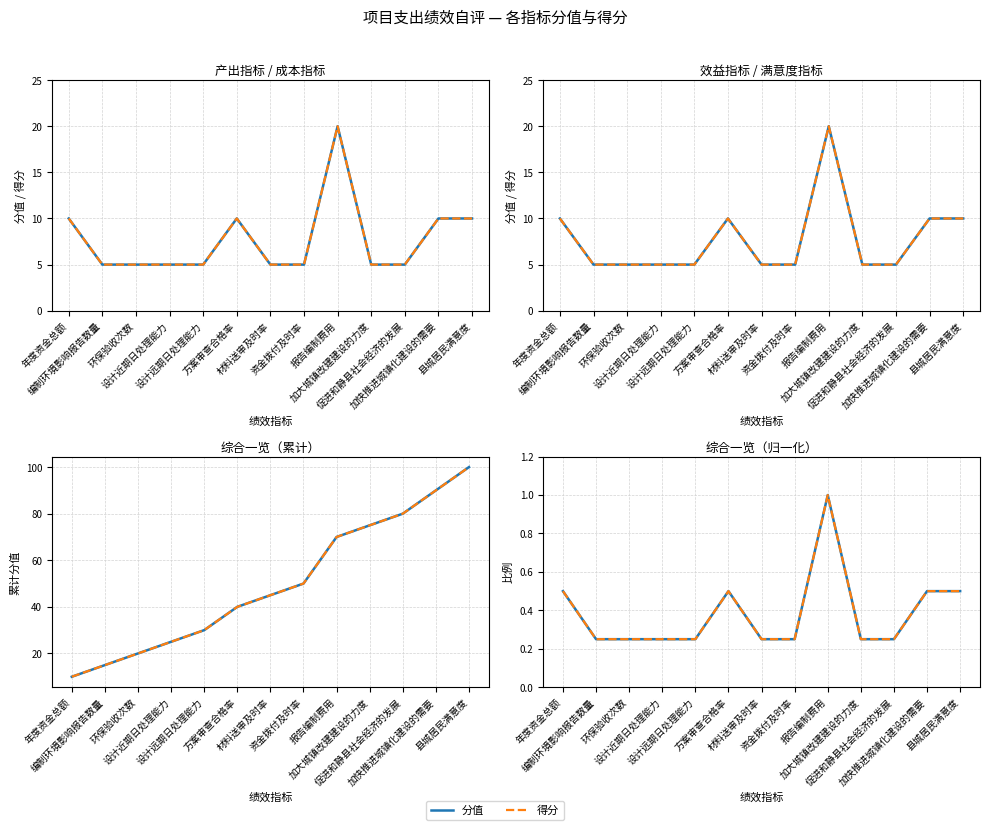

What is the sum of the 得分（累计） values at 编制环境影响报告数量 and 方案审查合格率?

55.0